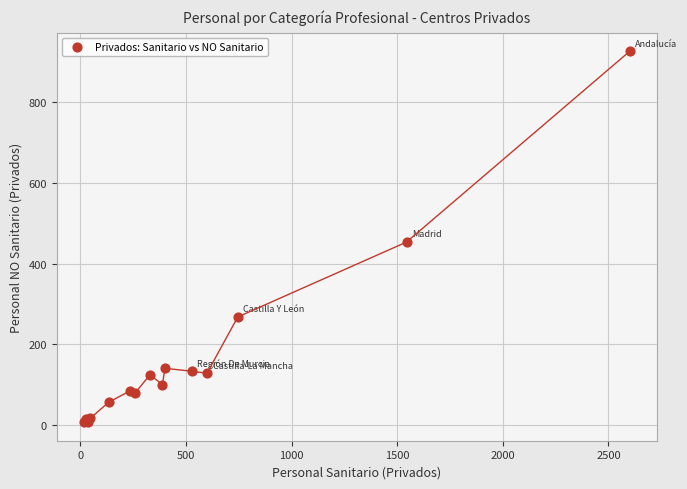

What Y value in the scatter plot is closest to 466?

453